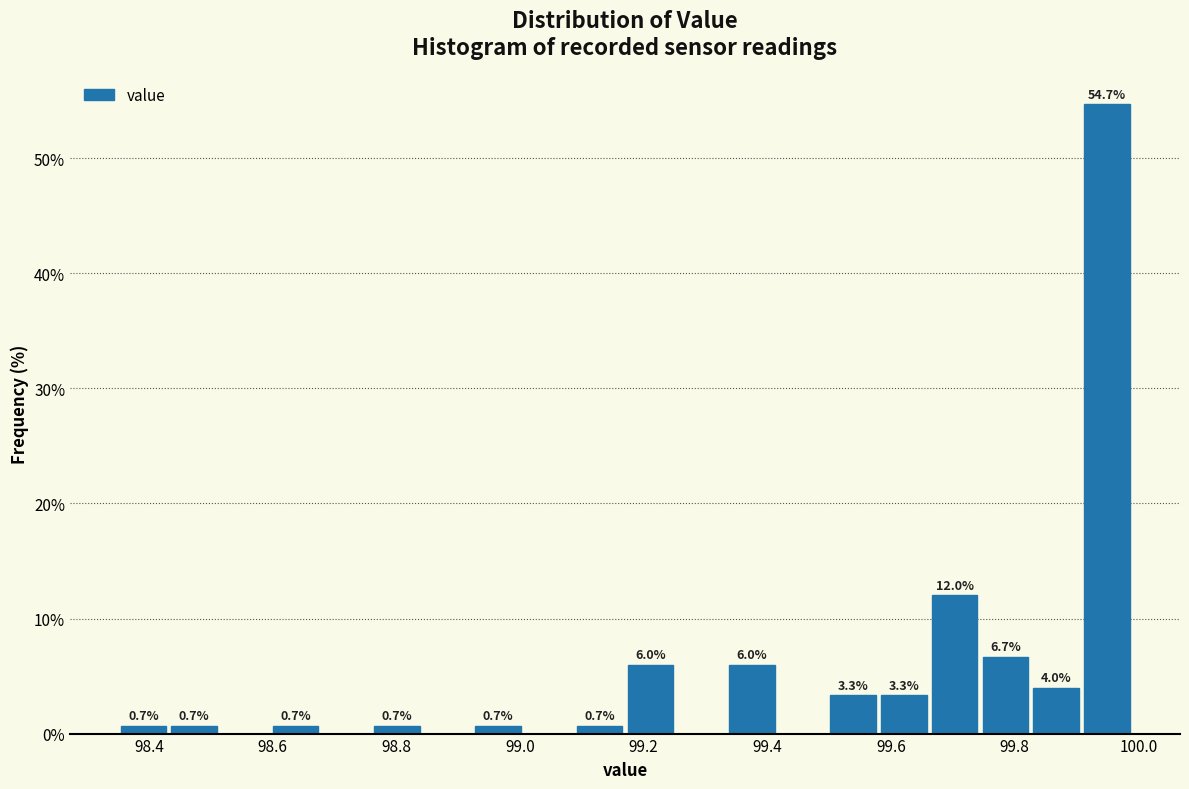

Over which range of the x-axis is the bar tallest?

99.908 to 99.990